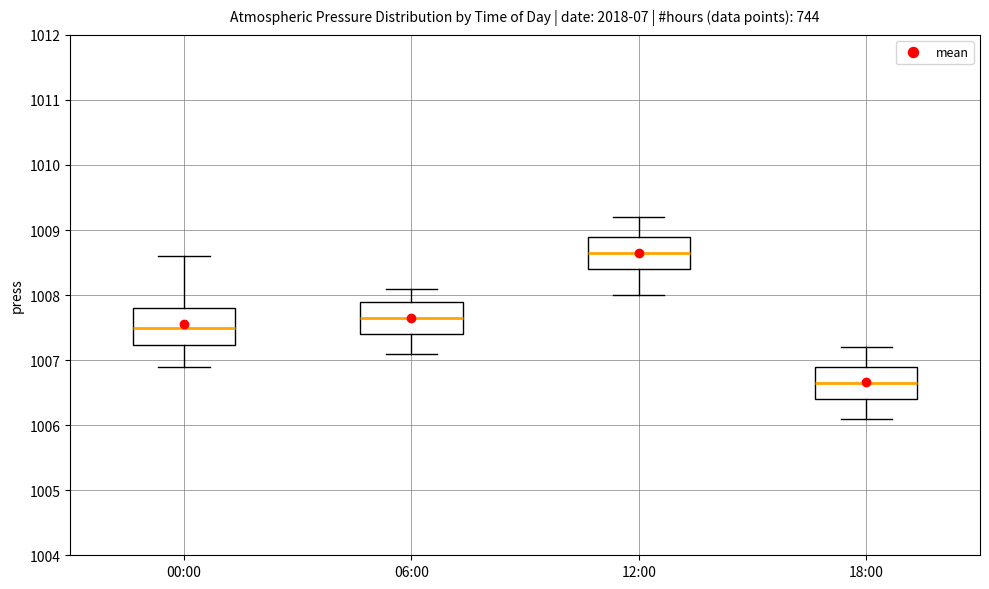

Reading left to right, transcribe this box plot: for each box, give where its median line is, the range the box spans, and where its two whiskers end, as read against the y-axis. The values are not printed on the chart, so give them approximately, as read against the axis.

00:00: median 1007.5, box 1007.2 to 1007.8, whiskers 1006.9 to 1008.6
06:00: median 1007.7, box 1007.4 to 1007.9, whiskers 1007.1 to 1008.1
12:00: median 1008.7, box 1008.4 to 1008.9, whiskers 1008.0 to 1009.2
18:00: median 1006.7, box 1006.4 to 1006.9, whiskers 1006.1 to 1007.2